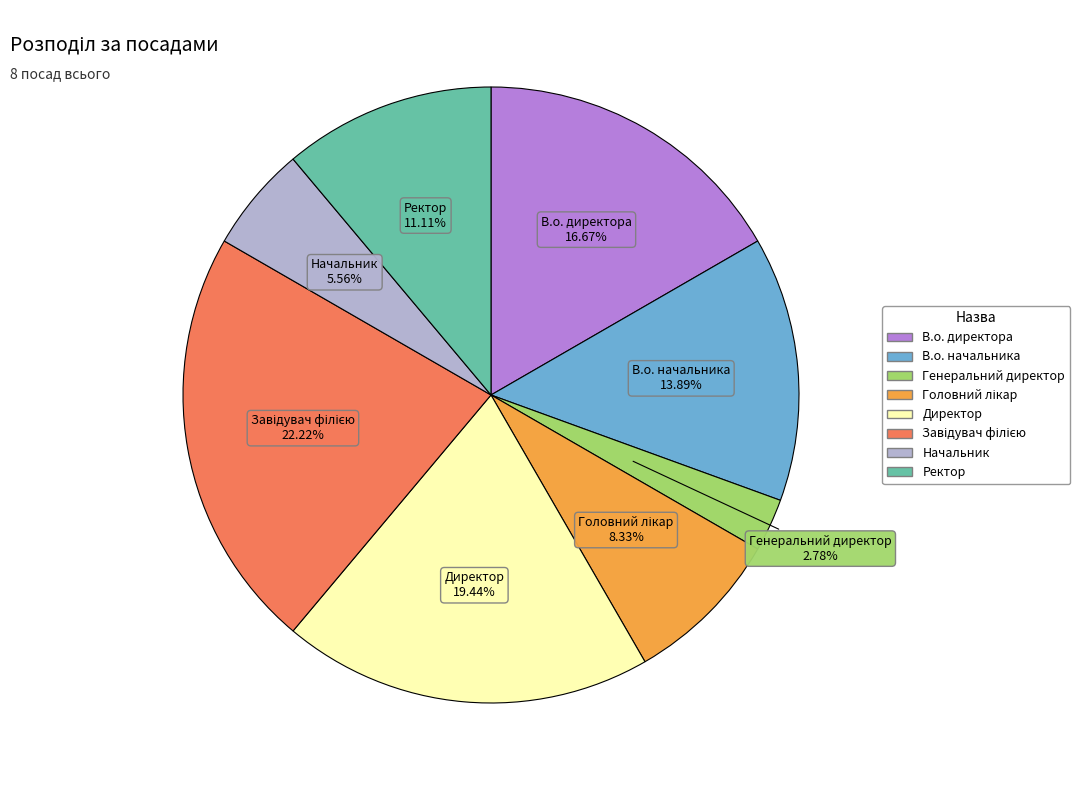

Which has a higher value, Директор or В.о. директора?

Директор